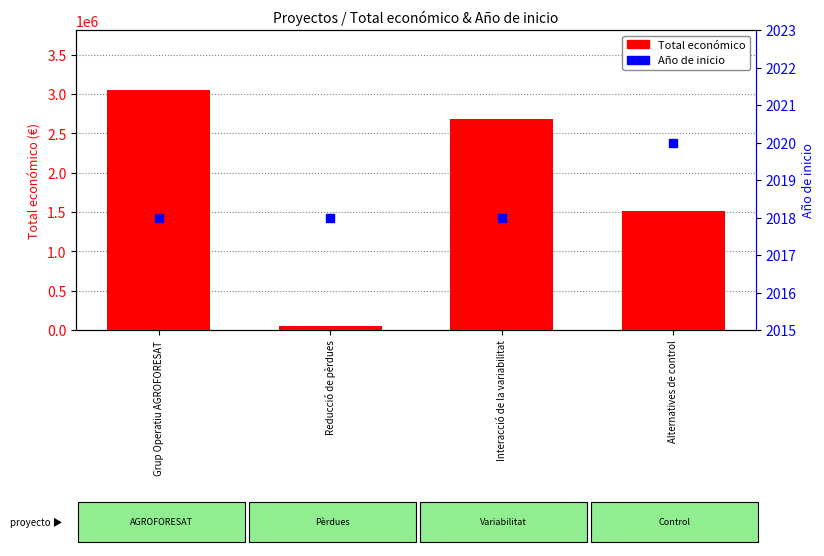

Which series reaches the minimum Y coordinate?

Año de inicio